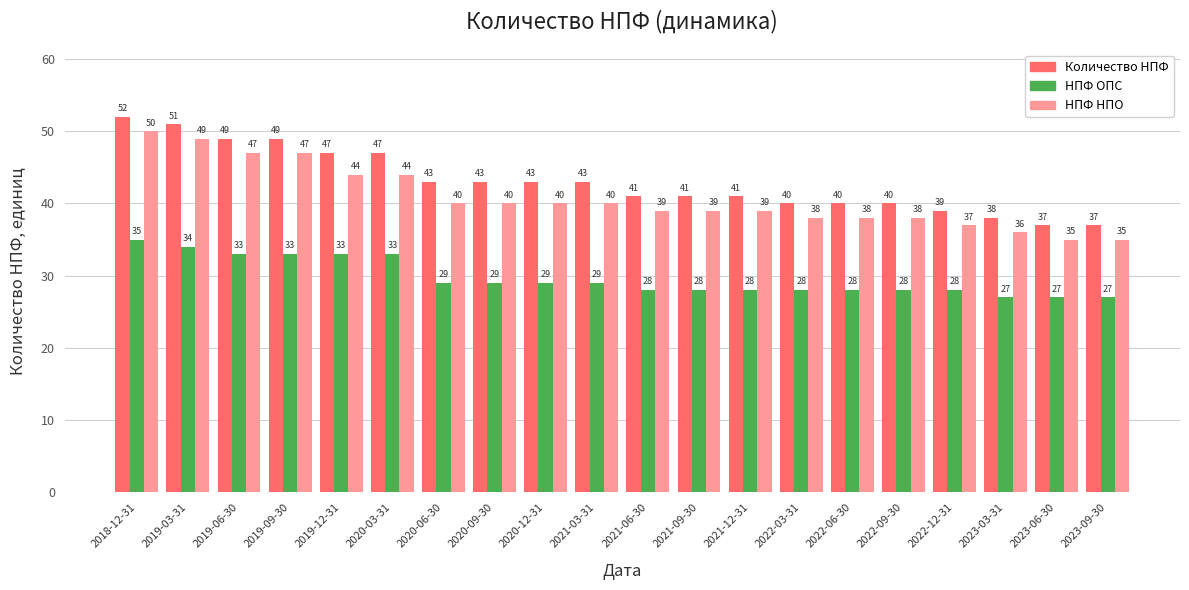

Does the chart contain any negative values?

No